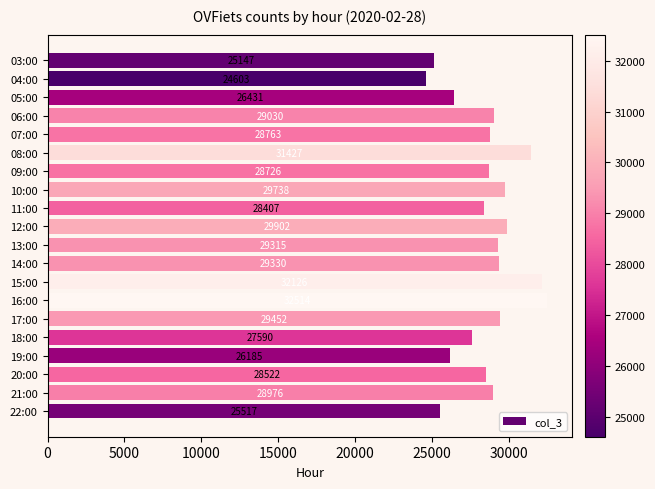

How many series are shown in this chart?

1